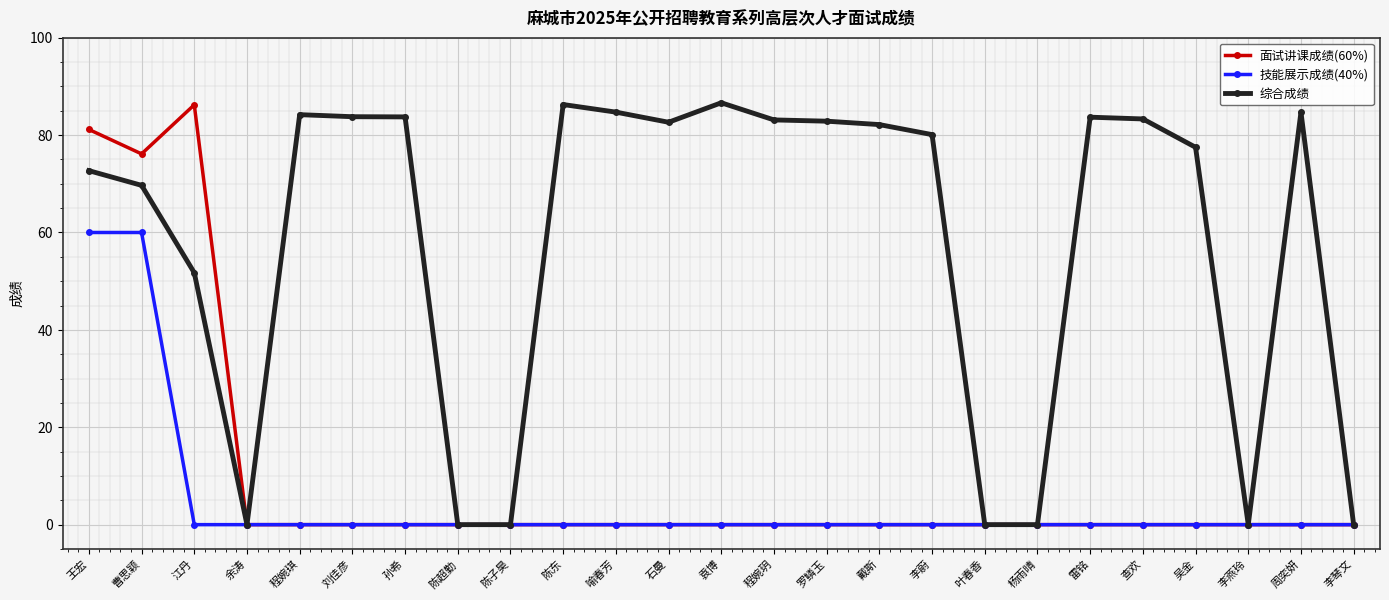

What position from the left is 陈东?

10